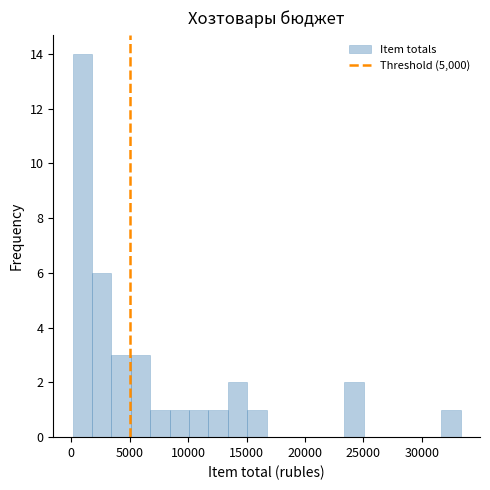

Around what value on the x-axis is the tallest bar? Give the approximate position of its centre, as read against the axis.

1000